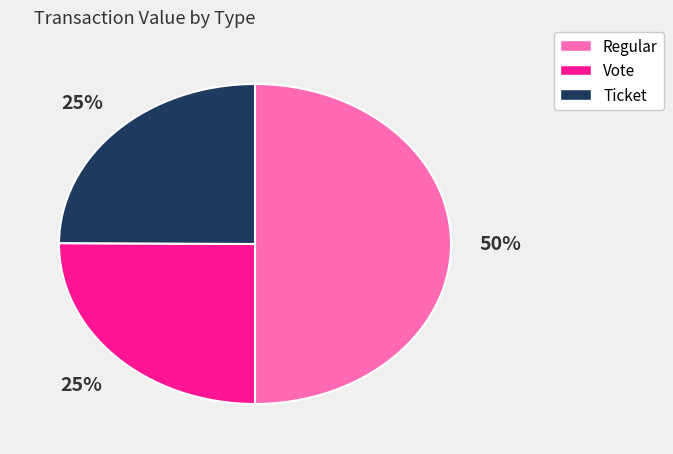

To the nearest percent, what is the average slice percentage?

33%